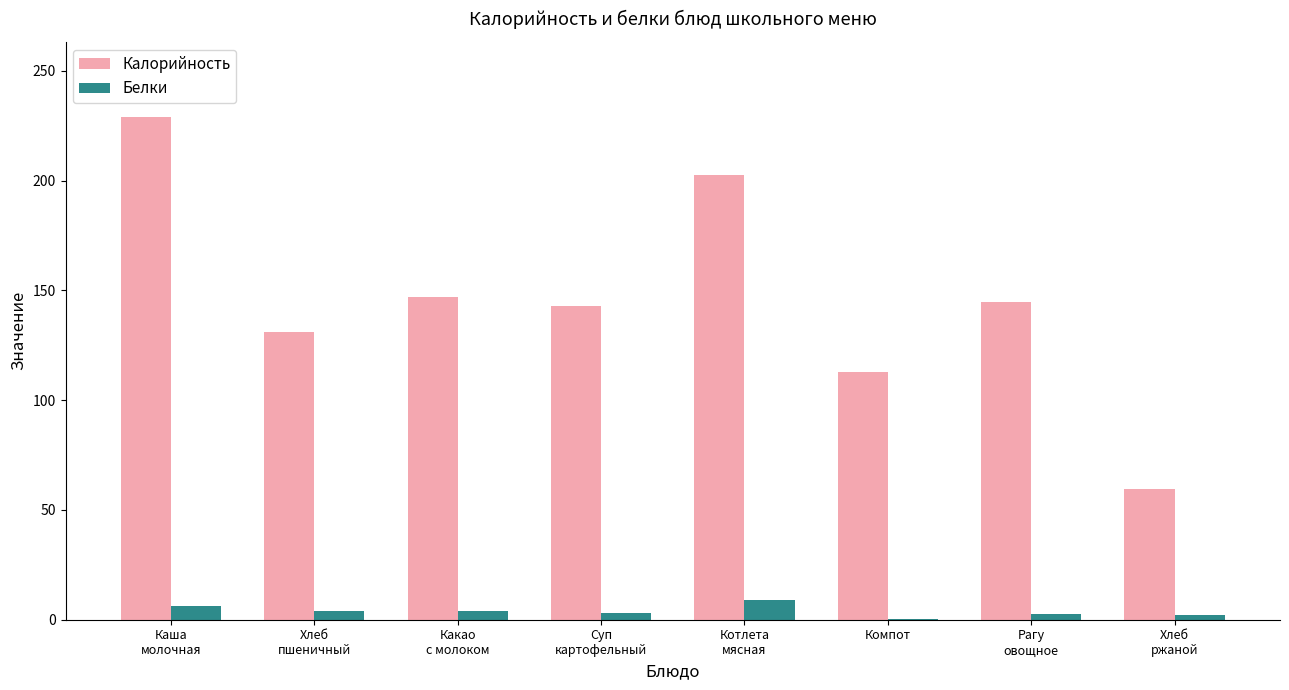

Which series has the largest total across all categories?

Калорийность